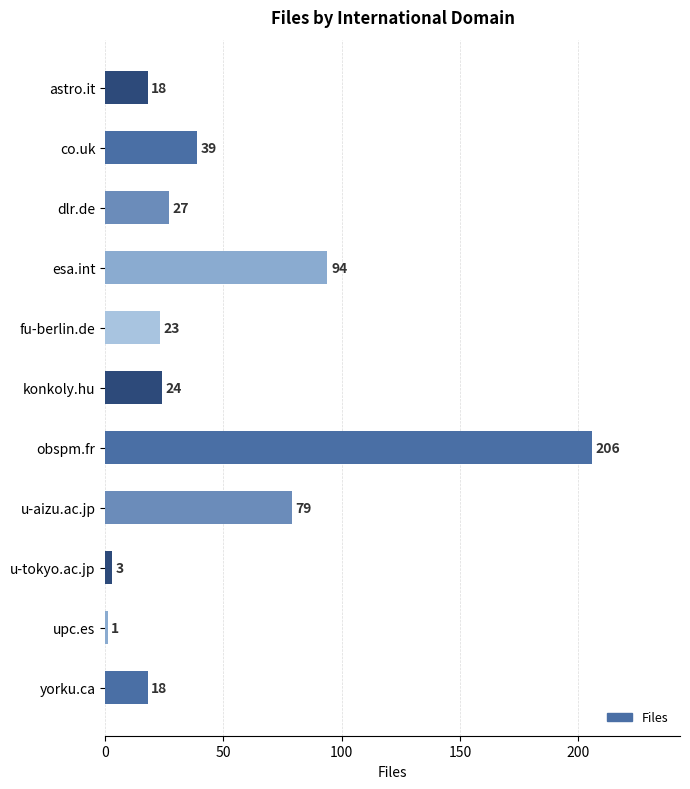

Reading top to bottom, extract all data points from this chart.

astro.it=18	co.uk=39	dlr.de=27	esa.int=94	fu-berlin.de=23	konkoly.hu=24	obspm.fr=206	u-aizu.ac.jp=79	u-tokyo.ac.jp=3	upc.es=1	yorku.ca=18